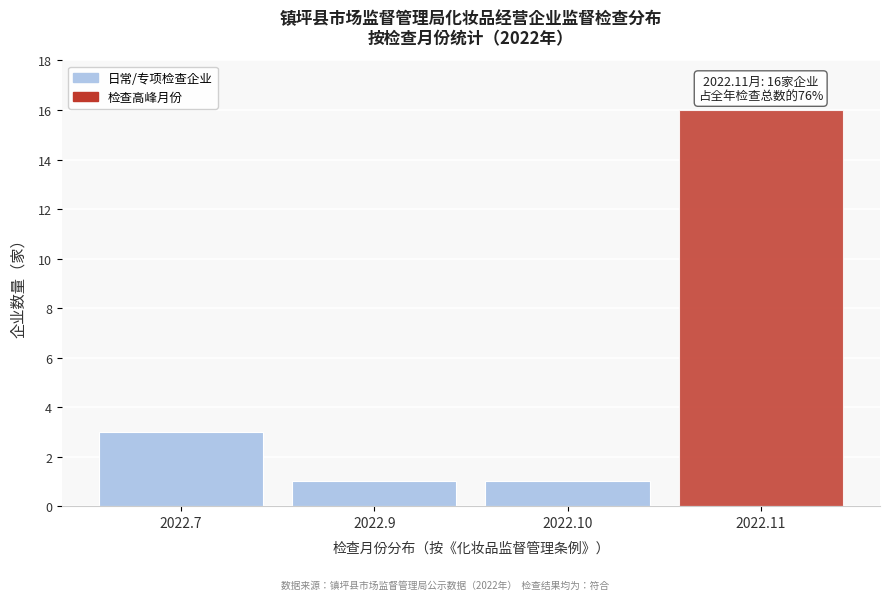

Reading left to right, what are all the values shown in this chart?

3	1	1	16